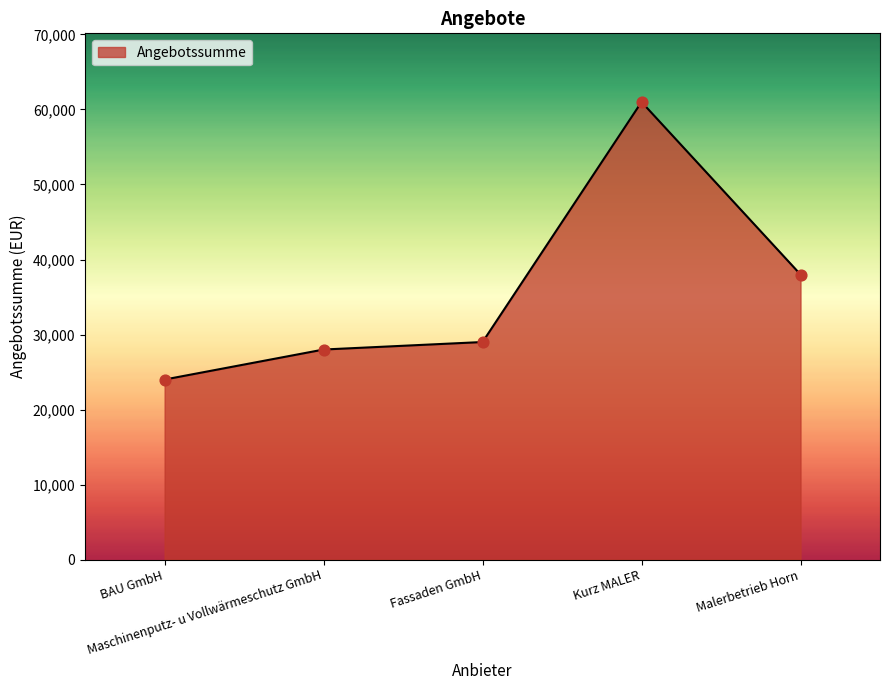

Approximately how many times larger is the value at Fassaden GmbH compared to Maschinenputz- u Vollwärmeschutz GmbH?

1.0